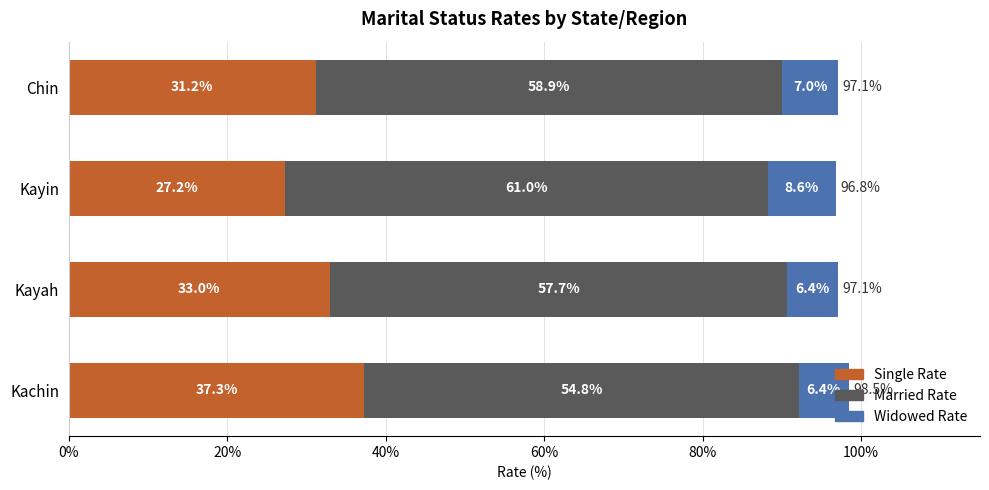

What is the total value across all series at Kachin?

98.5